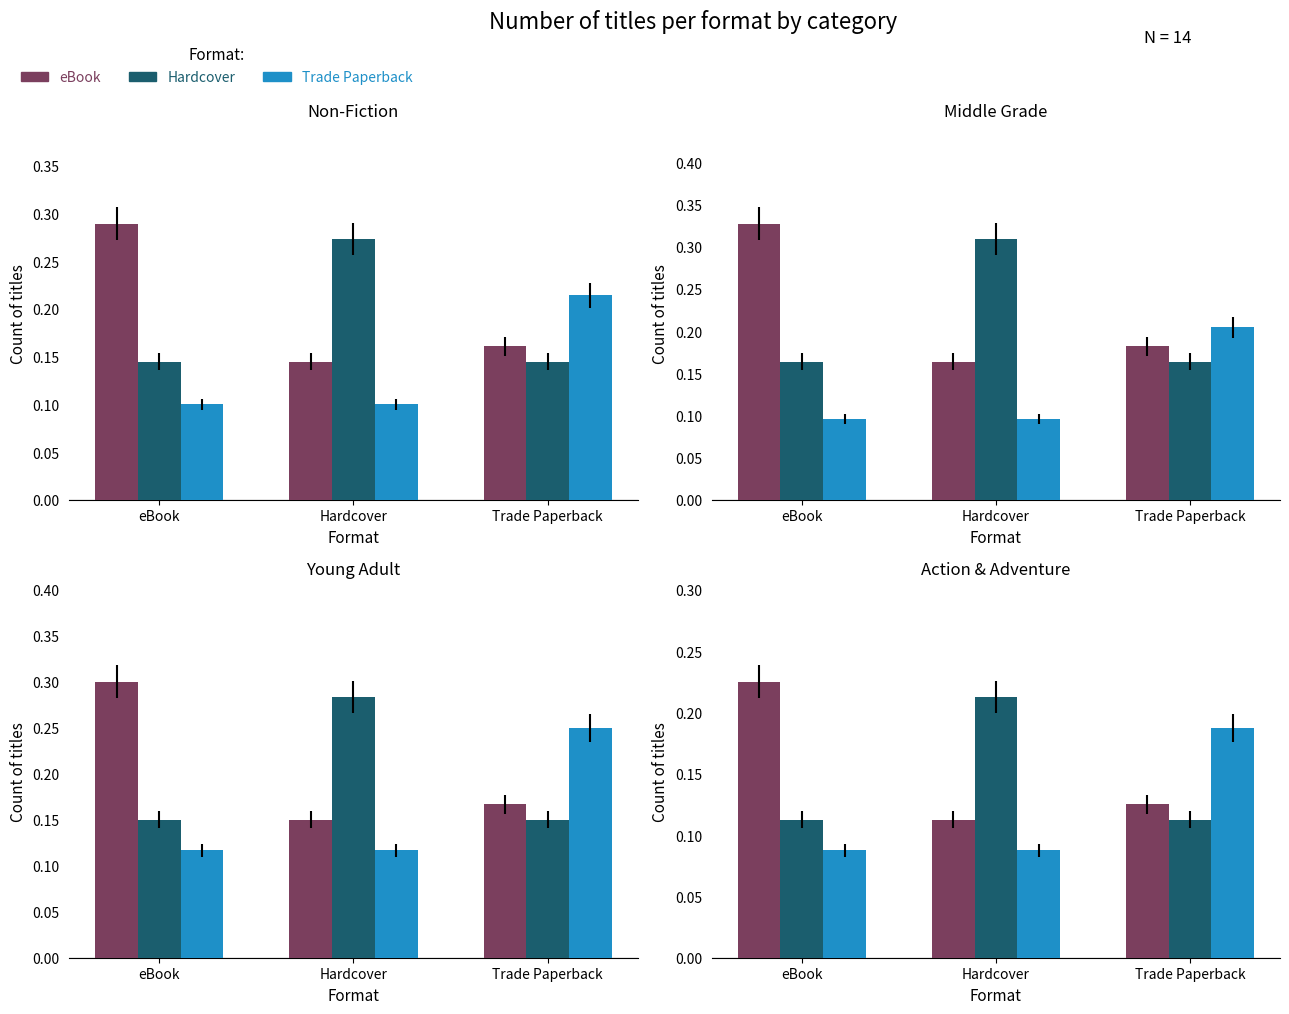

How many Hardcover values are between 0 and 1?

3